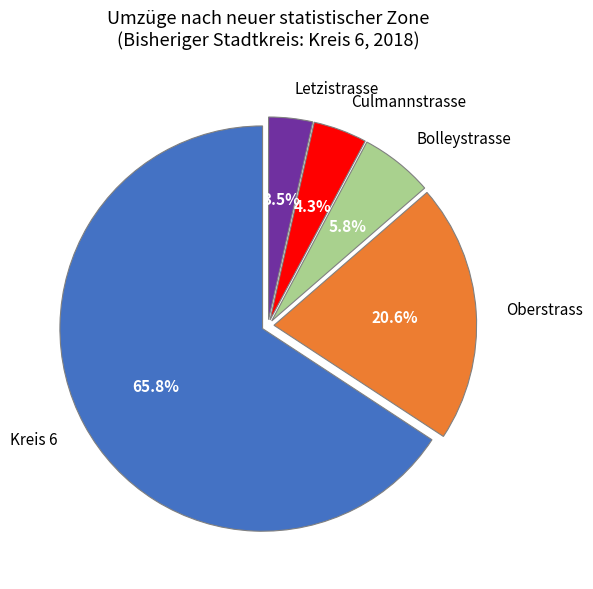

Does any single category account for the majority?

Yes